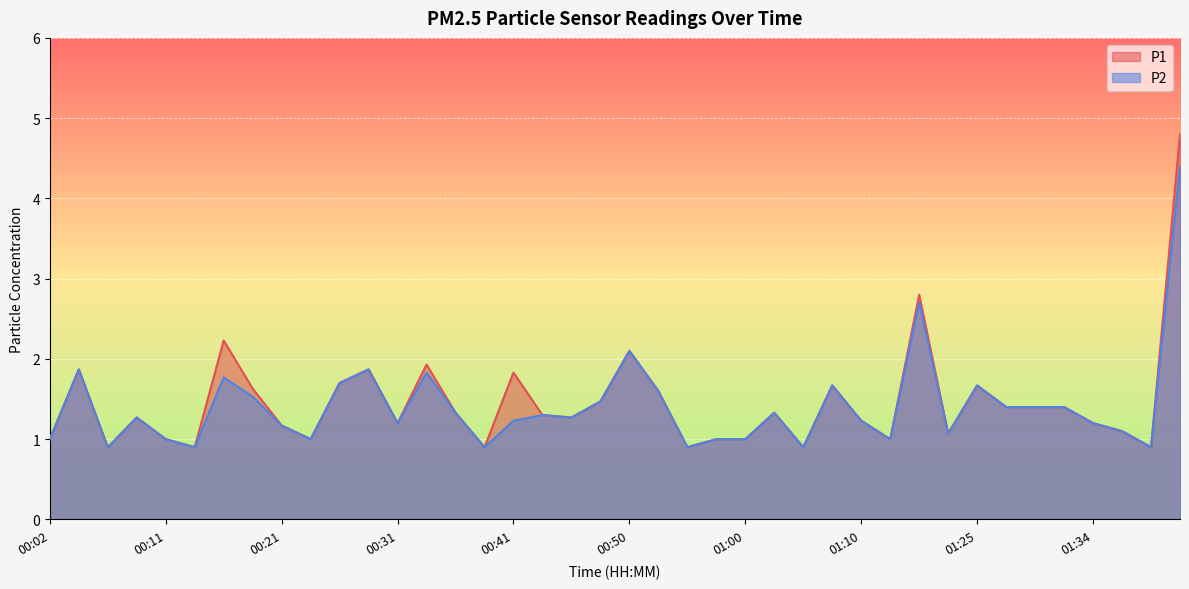

List the series in order of their overall mean, highest first.

P1, P2